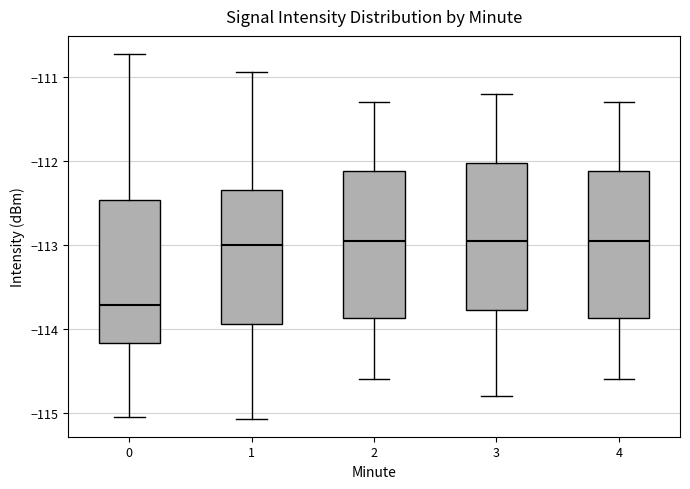

Reading left to right, read every box against the y-axis: the position of its median line, the range the box covers, and the ends of its whiskers. The values are not printed on the chart, so give them approximately, as read against the axis.

0: median -113.7, box -114.2 to -112.5, whiskers -115.1 to -110.7
1: median -113.0, box -113.9 to -112.4, whiskers -115.1 to -110.9
2: median -112.9, box -113.9 to -112.1, whiskers -114.6 to -111.3
3: median -112.9, box -113.8 to -112.0, whiskers -114.8 to -111.2
4: median -112.9, box -113.9 to -112.1, whiskers -114.6 to -111.3